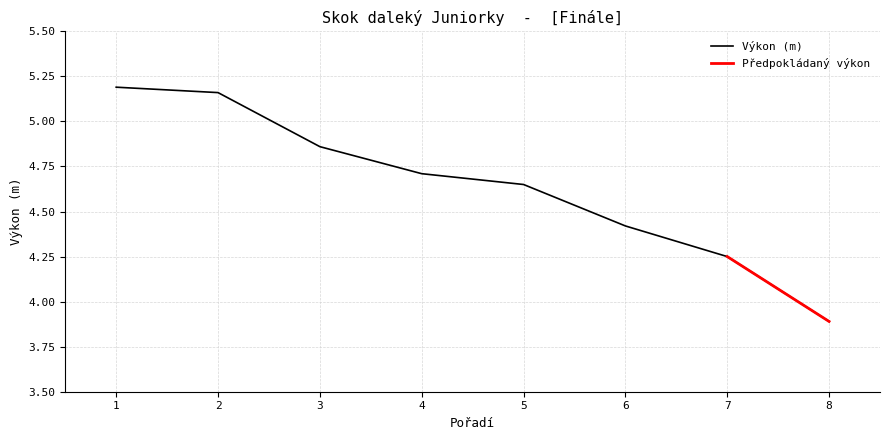

The value of Výkon (m) at 7 is 2.8. True or false?

False